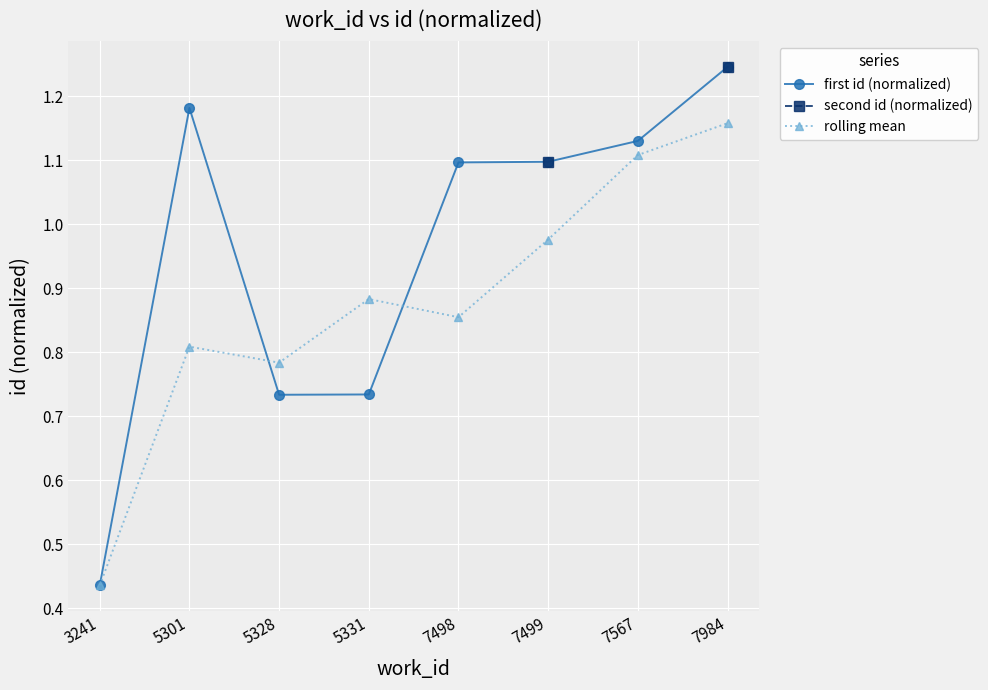

Is this an area chart (filled region under the line)?

No